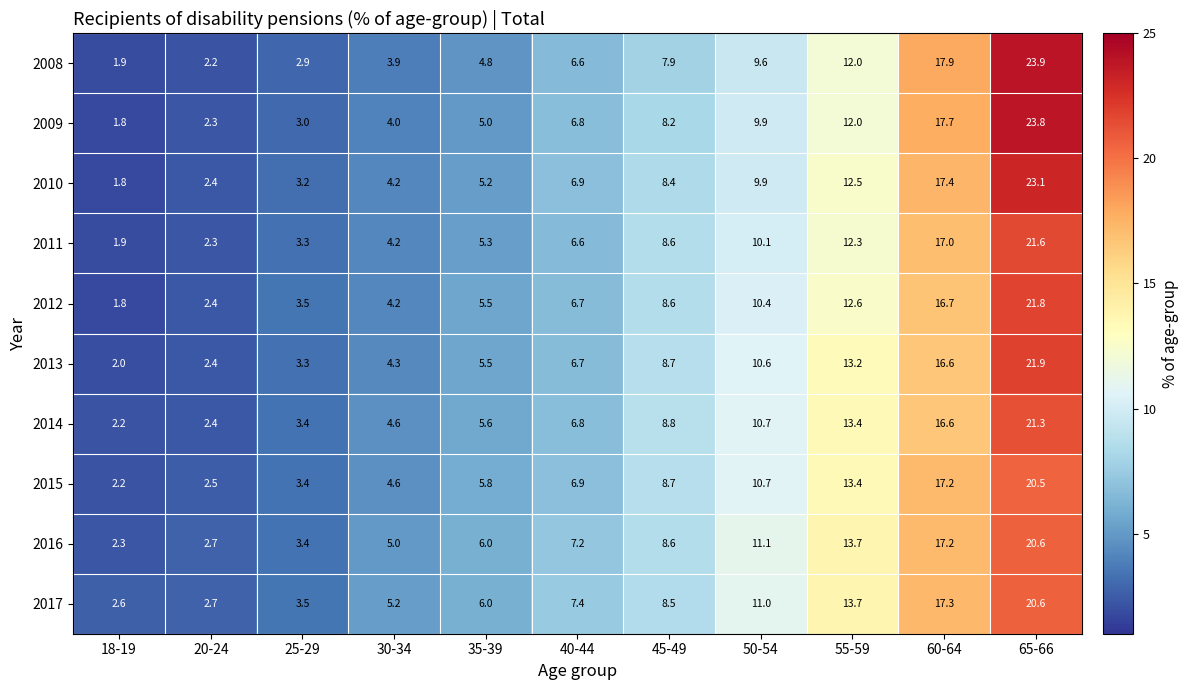

List the labels in order of 2017 value, smallest first.

18-19, 20-24, 25-29, 30-34, 35-39, 40-44, 45-49, 50-54, 55-59, 60-64, 65-66